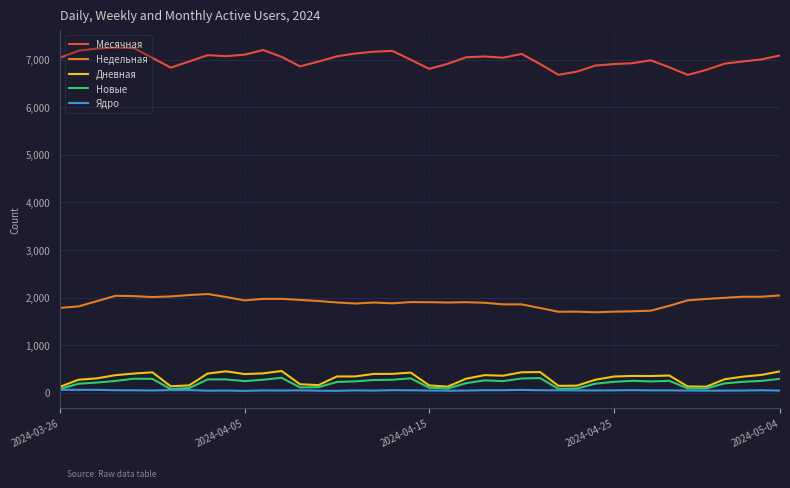

What are all the series names shown in the legend?

Месячная, Недельная, Дневная, Новые, Ядро